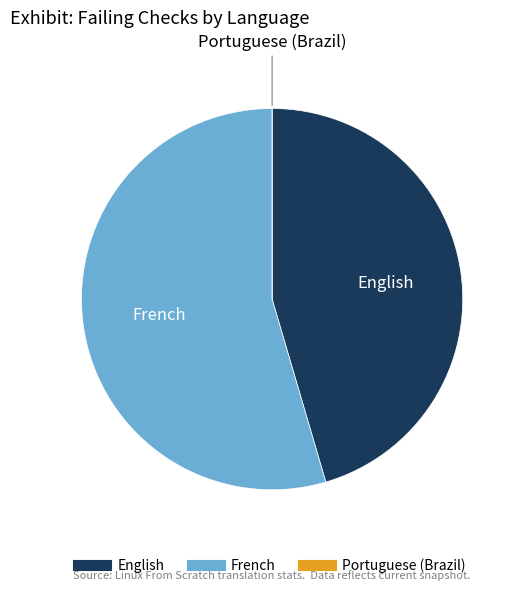

What is the largest slice in the pie chart?

French